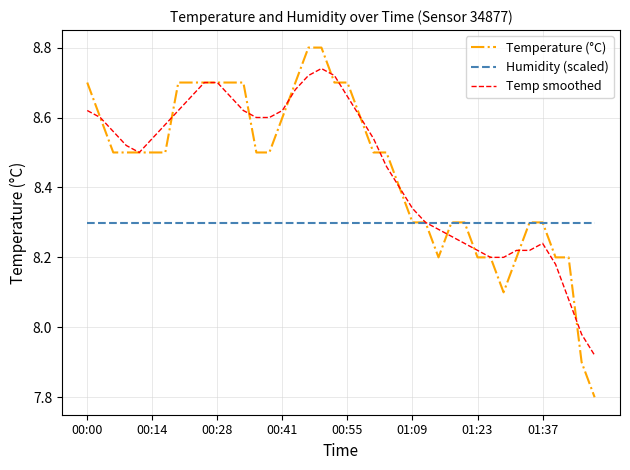

What is the difference between the maximum and minimum values in the Temperature (°C) series?

1.0